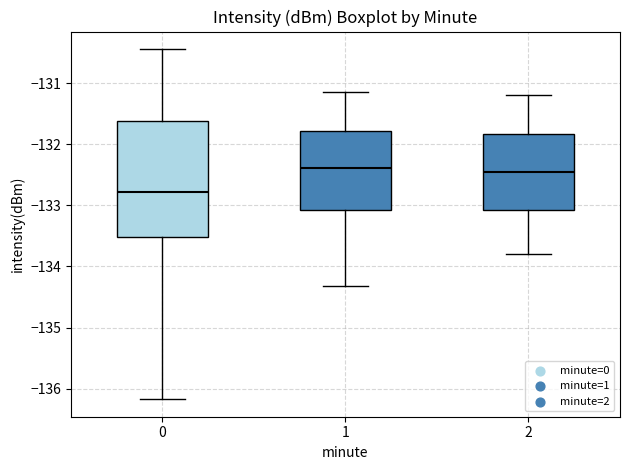

Which box is the tallest, from its lower edge to its upper edge?

0